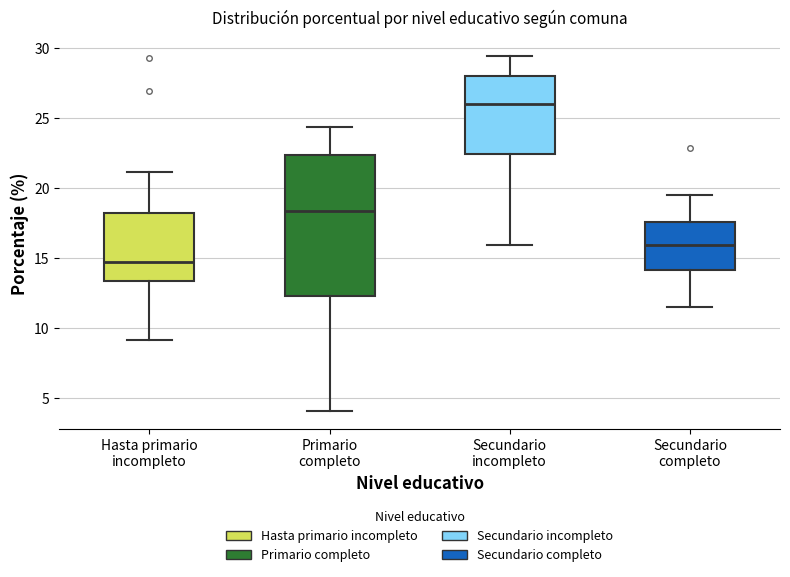

Where does the upper whisker of the box for Primario completo end on the y-axis? The values are not printed on the chart, so give them approximately, as read against the axis.

24.5